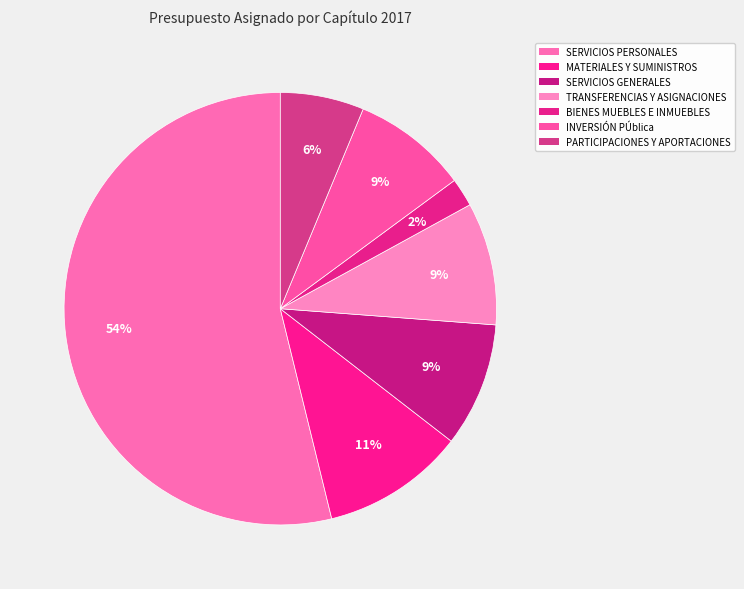

What is the smallest slice in the pie chart?

BIENES MUEBLES E INMUEBLES